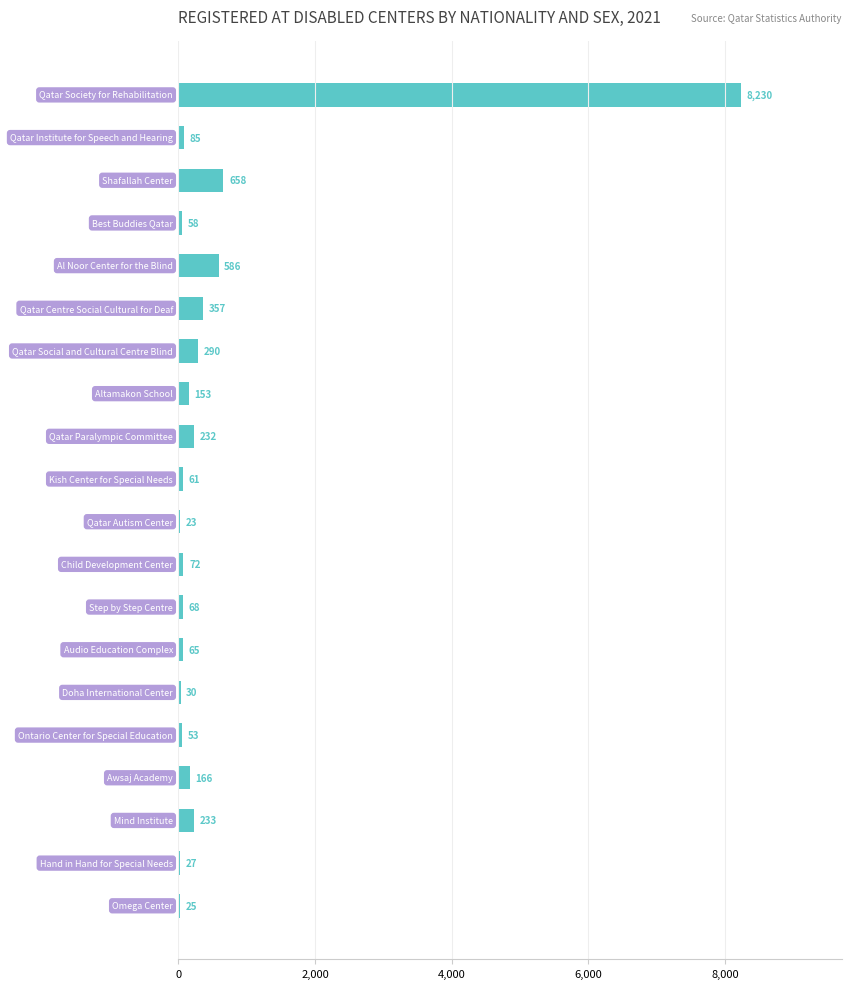

What is the greatest value displayed?

8230